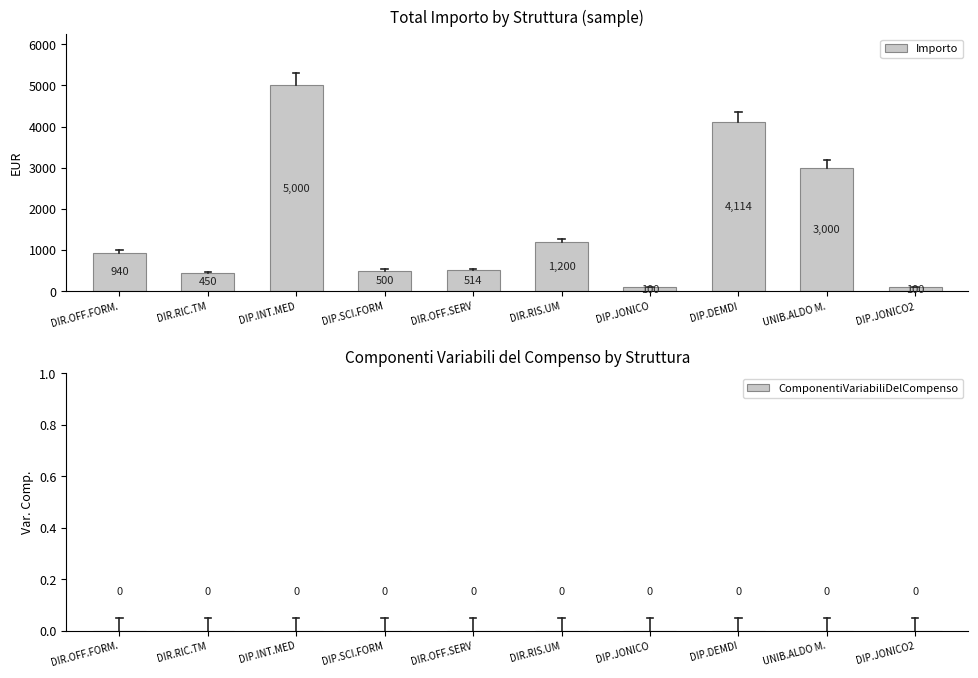

Count the number of categories in the chart.

10